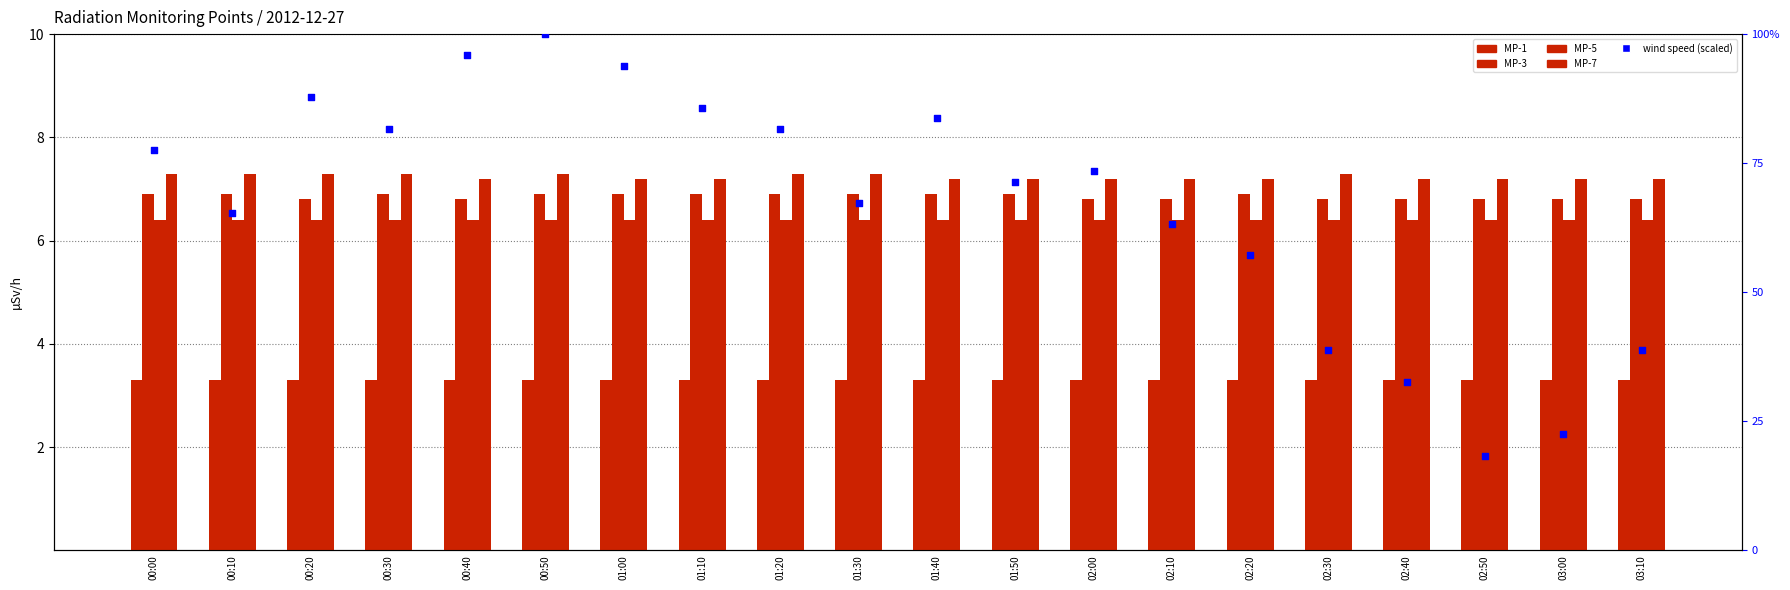

What are all the series names shown in the legend?

MP-1, MP-3, MP-5, MP-7, wind speed (scaled)